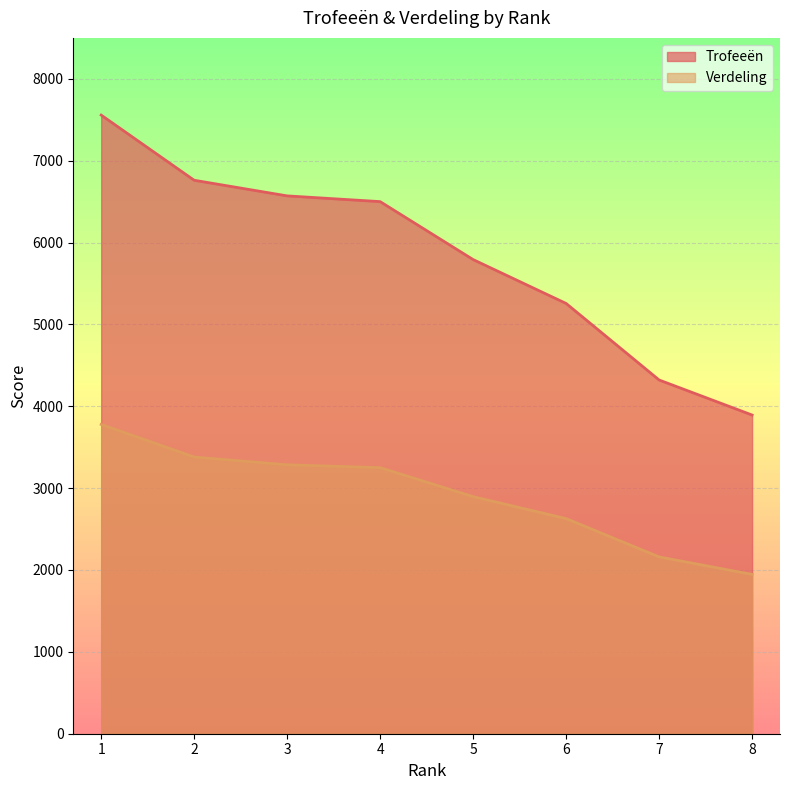

Rank the series by their maximum value, from highest to lowest.

Trofeeën, Verdeling